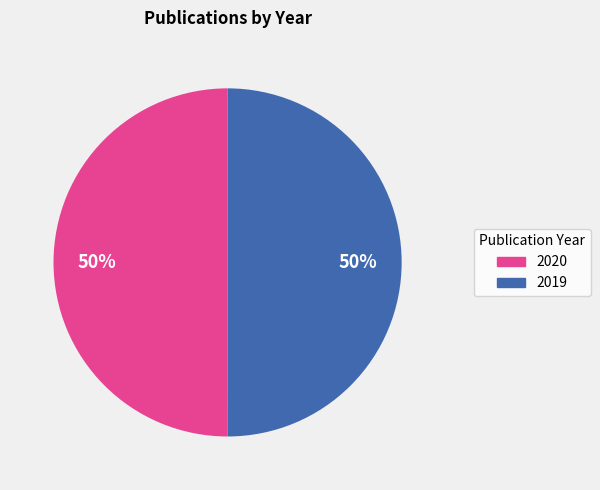

Is it true that 2019 is 50% of the pie?

True